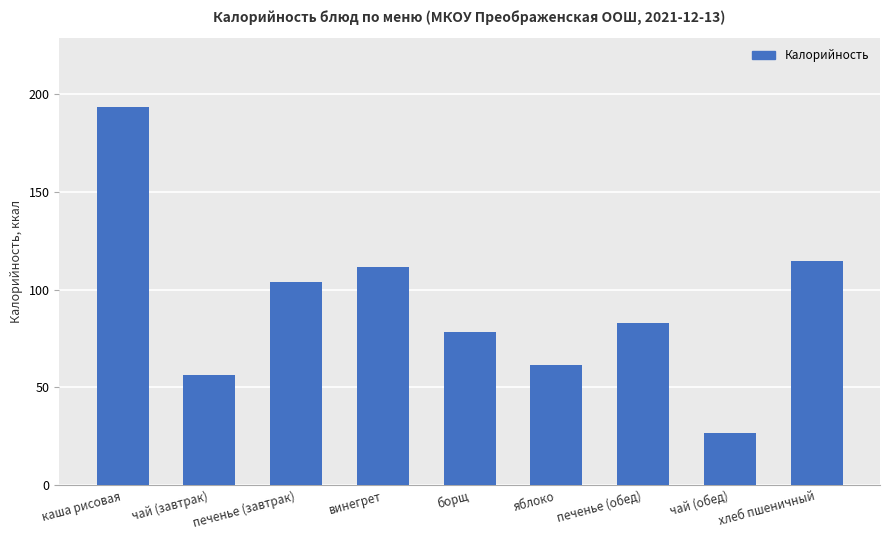

Reading right to left, what are all the values shown in this chart?

114.5	26.8	83.2	61.7	78.3	111.9	104.0	56.3	193.7